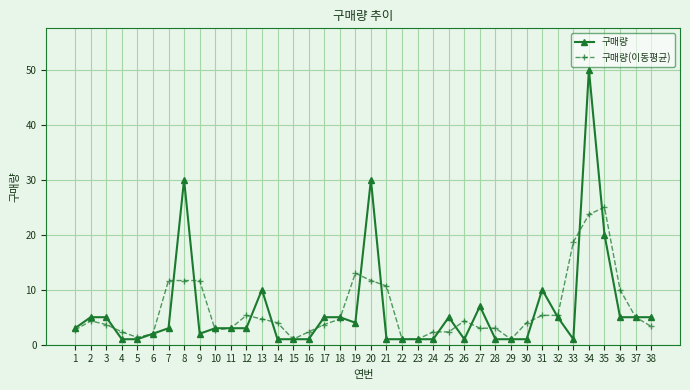

At which label does 구매량 reach its peak?

34